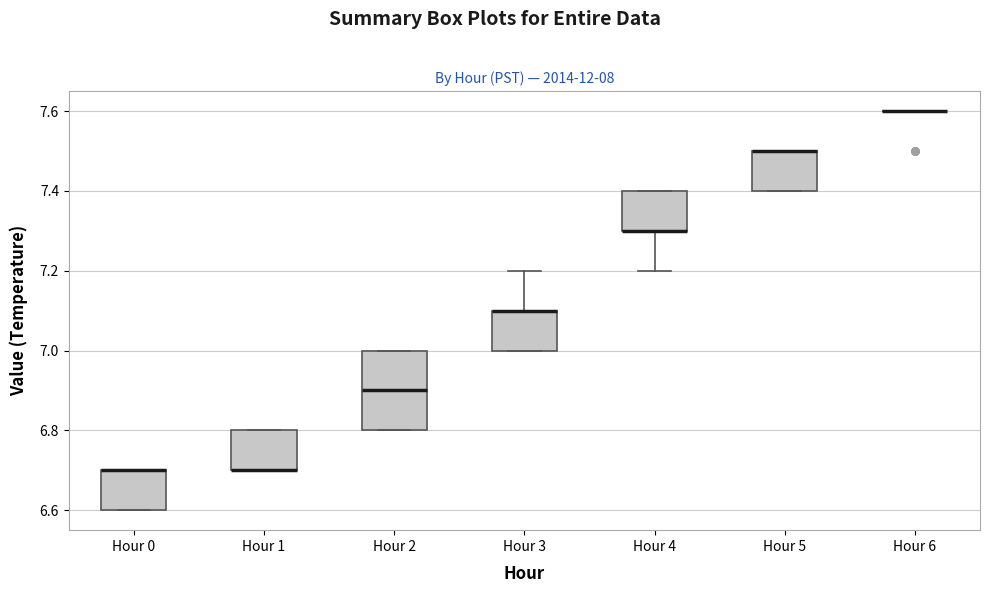

Reading left to right, read every box against the y-axis: the position of its median line, the range the box covers, and the ends of its whiskers. The values are not printed on the chart, so give them approximately, as read against the axis.

Hour 0: median 6.7 (drawn on the box's upper edge), box 6.6 to 6.7, whiskers 6.6 to 6.7
Hour 1: median 6.7 (drawn on the box's lower edge), box 6.7 to 6.8, whiskers 6.7 to 6.8
Hour 2: median 6.9, box 6.8 to 7.0, whiskers 6.8 to 7.0
Hour 3: median 7.1 (drawn on the box's upper edge), box 7.0 to 7.1, whiskers 7.0 to 7.2
Hour 4: median 7.3 (drawn on the box's lower edge), box 7.3 to 7.4, whiskers 7.2 to 7.4
Hour 5: median 7.5 (drawn on the box's upper edge), box 7.4 to 7.5, whiskers 7.4 to 7.5
Hour 6: box collapsed to a line at 7.6, whiskers 7.6 to 7.6